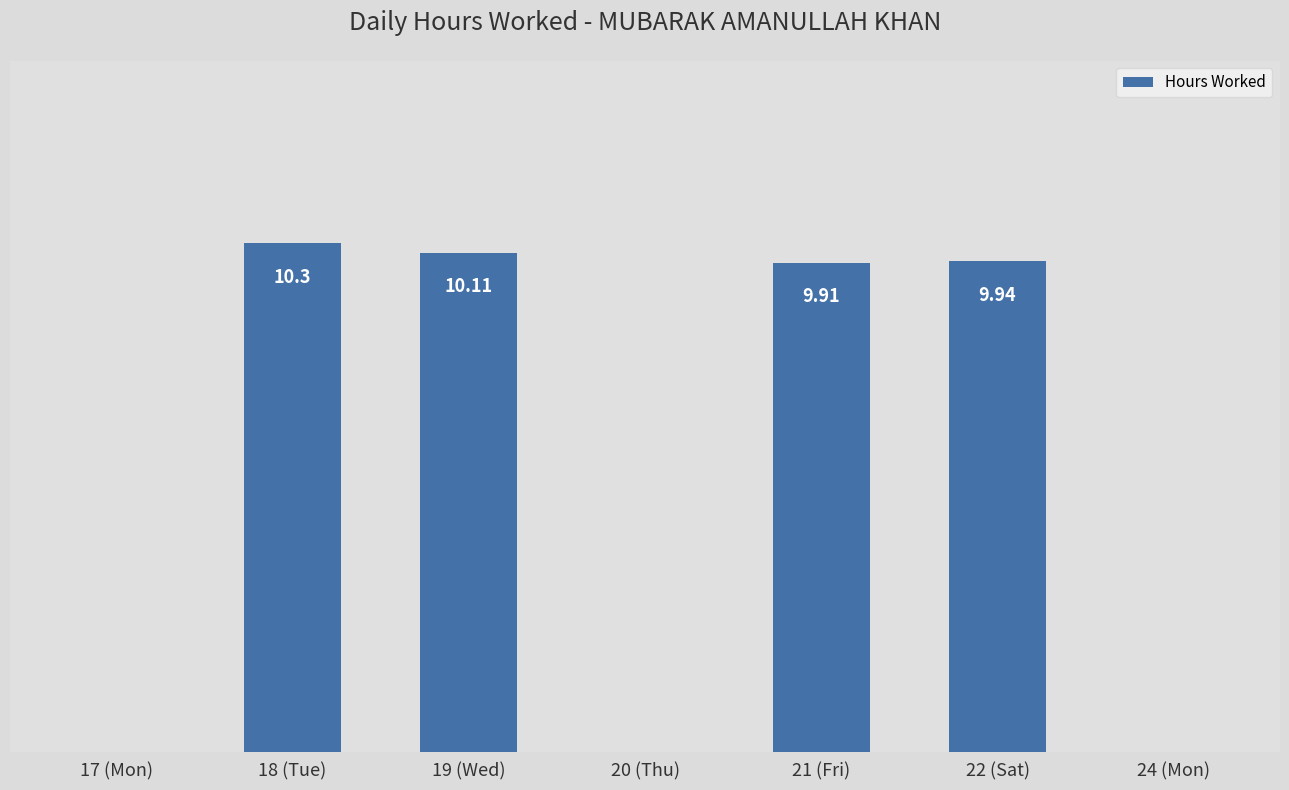

Which has a higher value, 22 (Sat) or 17 (Mon)?

22 (Sat)